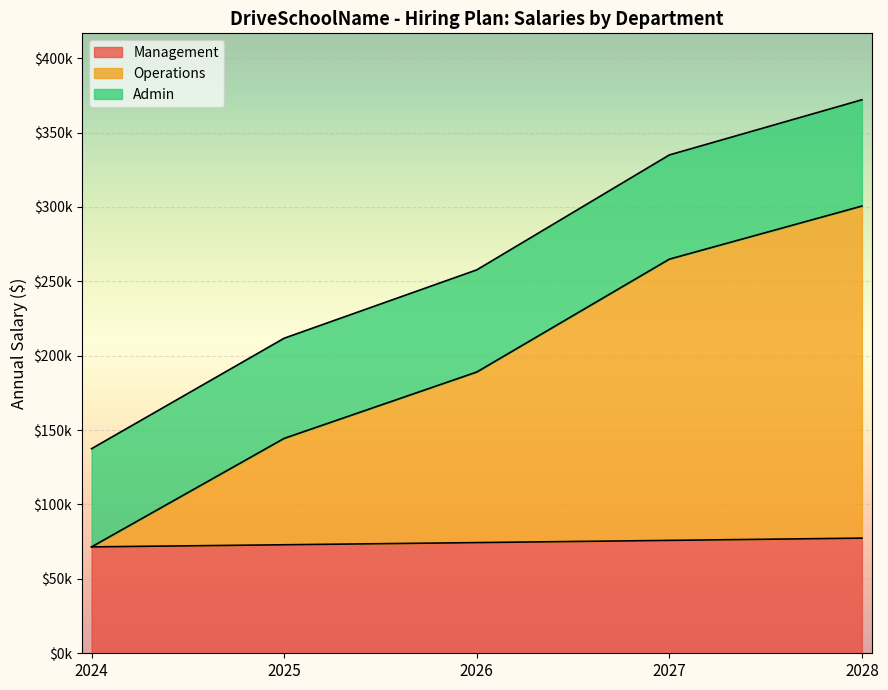

True or false: Admin and Management intersect in this chart.

False